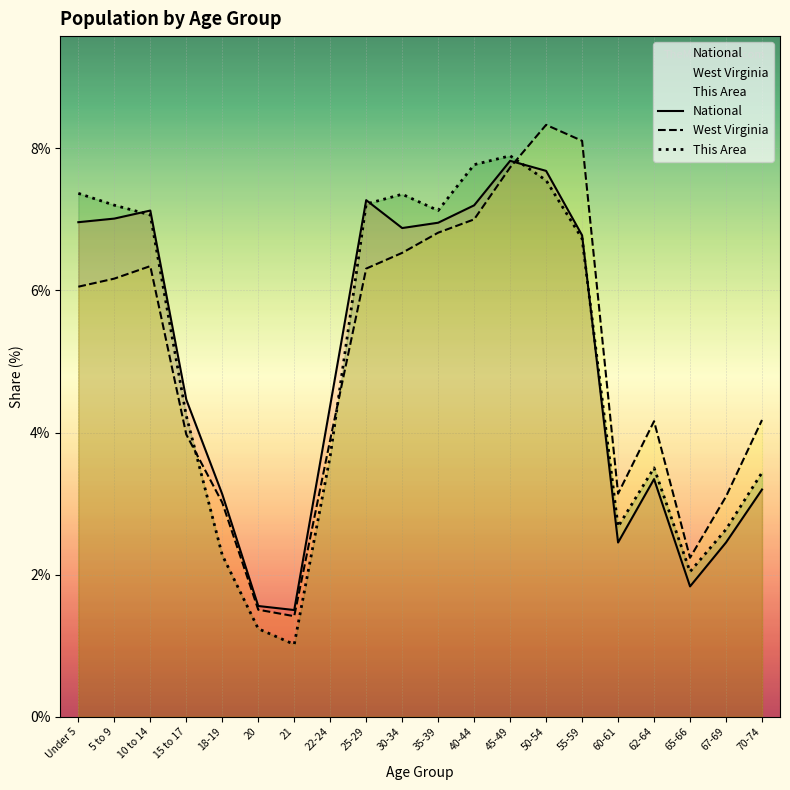

How many intersections are there between National and This Area?

4